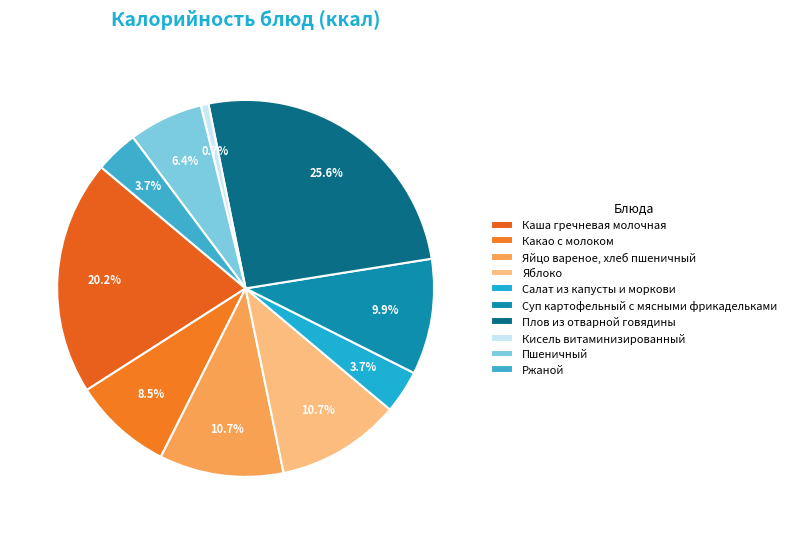

What is the largest slice in the pie chart?

Плов из отварной говядины